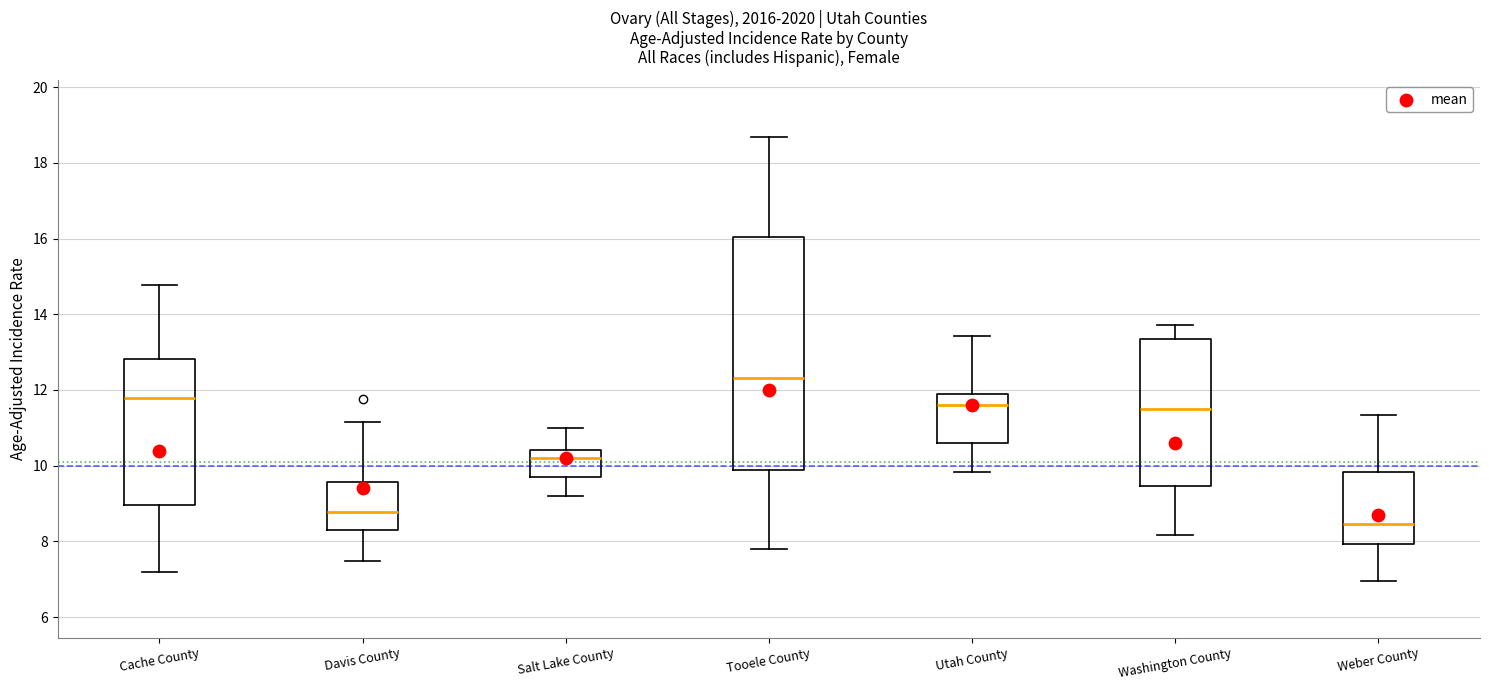

Where does the median line of the box for Utah County sit on the y-axis? The values are not printed on the chart, so give them approximately, as read against the axis.

11.6